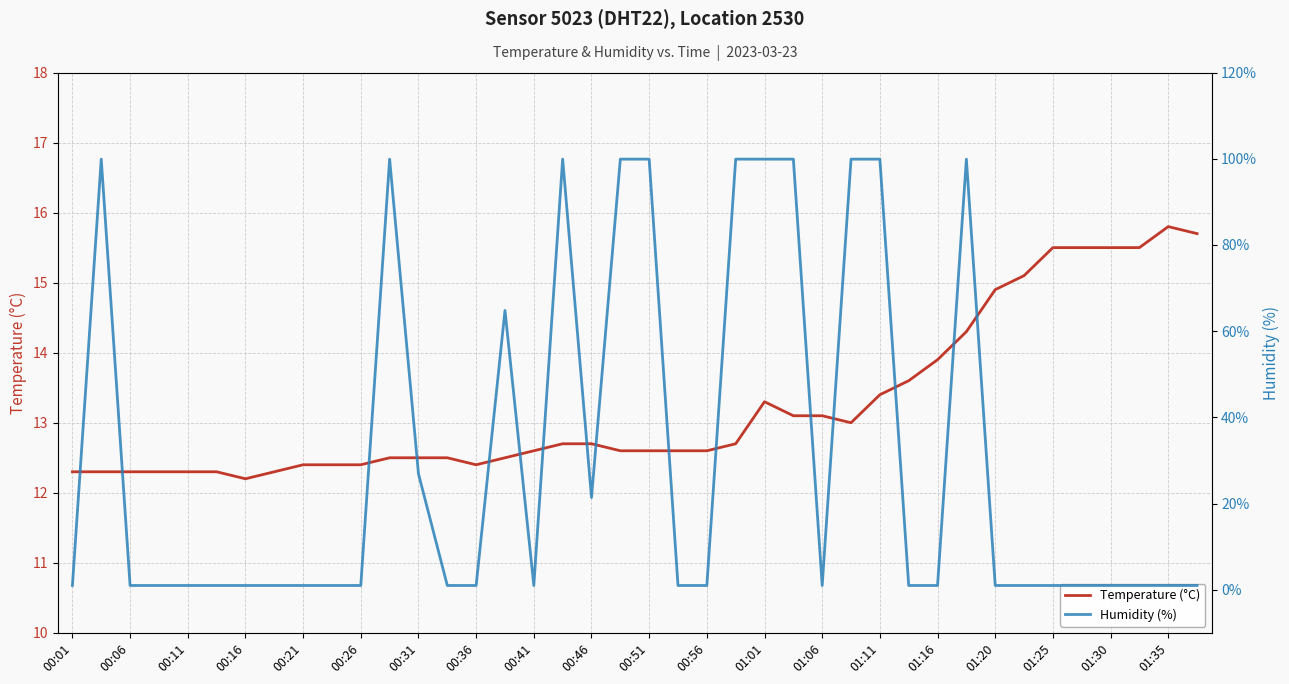

At which label is Temperature (°C) closest to 14?

01:16